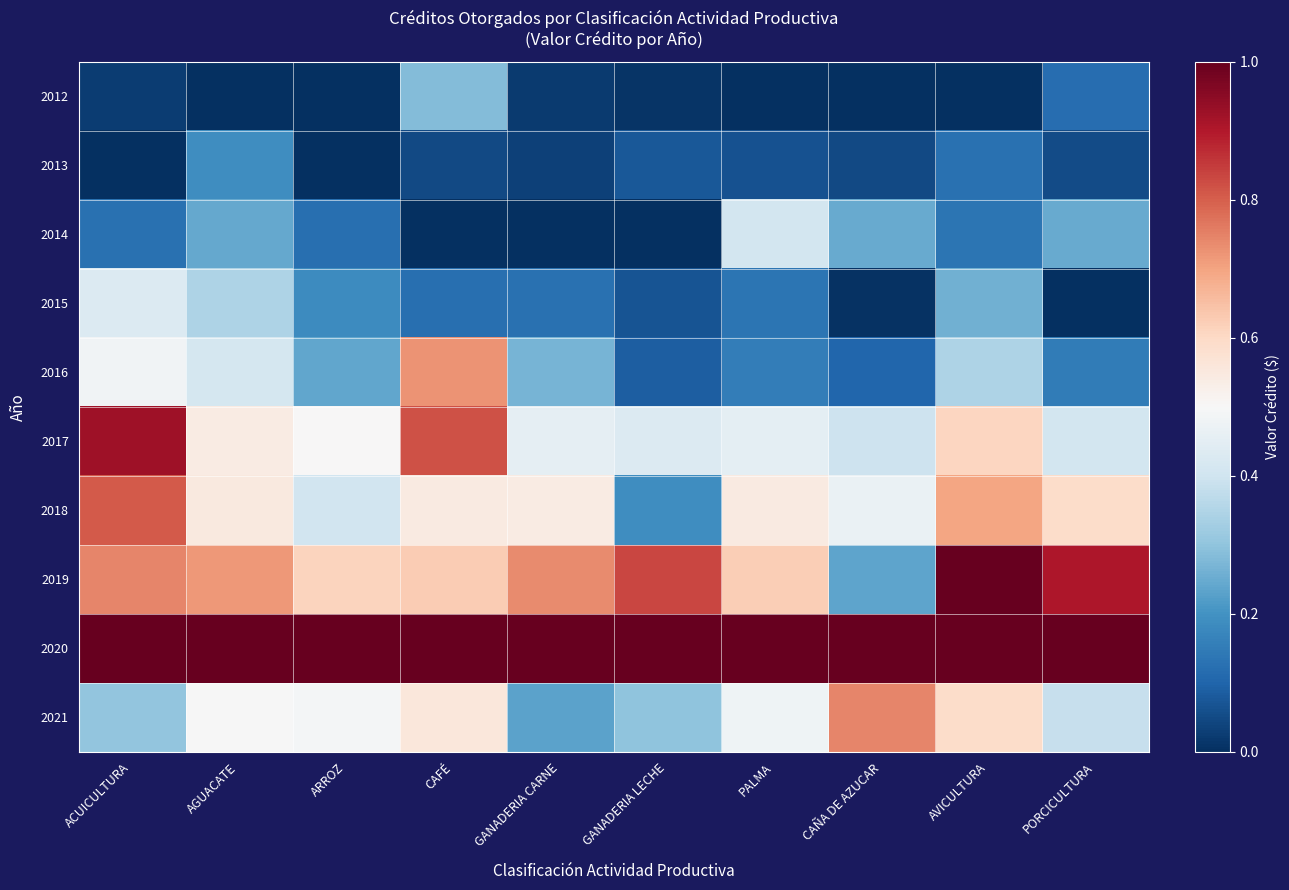

At which category is the sum across all series the highest?

ACUICULTURA